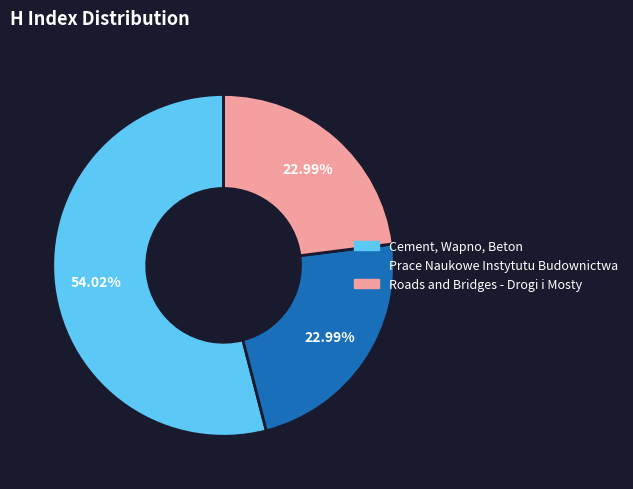

To the nearest percent, what percentage of the pie is Roads and Bridges - Drogi i Mosty?

23%